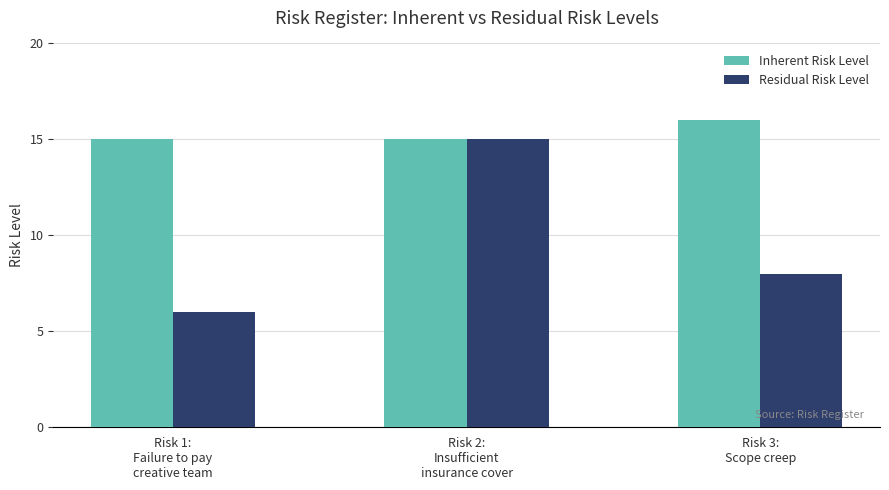

Rank the series by their average value, from highest to lowest.

Inherent Risk Level, Residual Risk Level